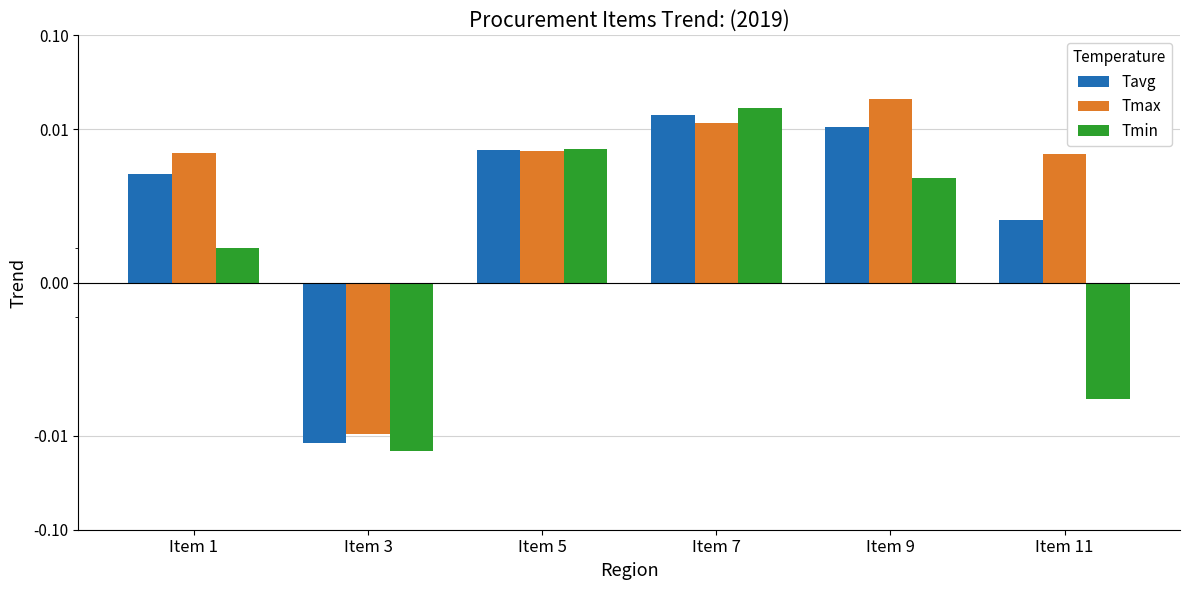

Where is Tmin nearest to the value 0?

Item 1